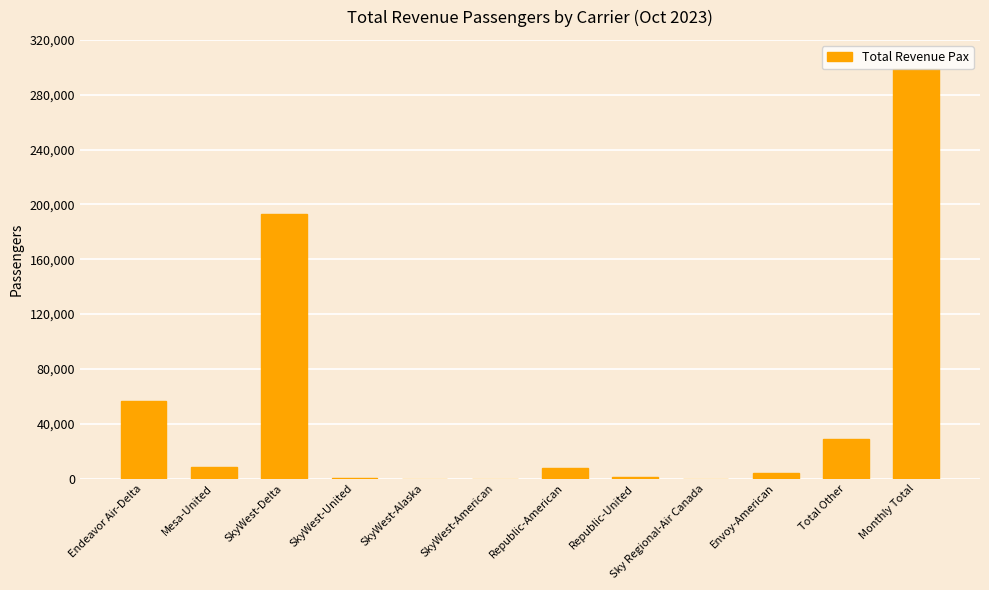

Is it true that the value at Total Other is 28568?

True